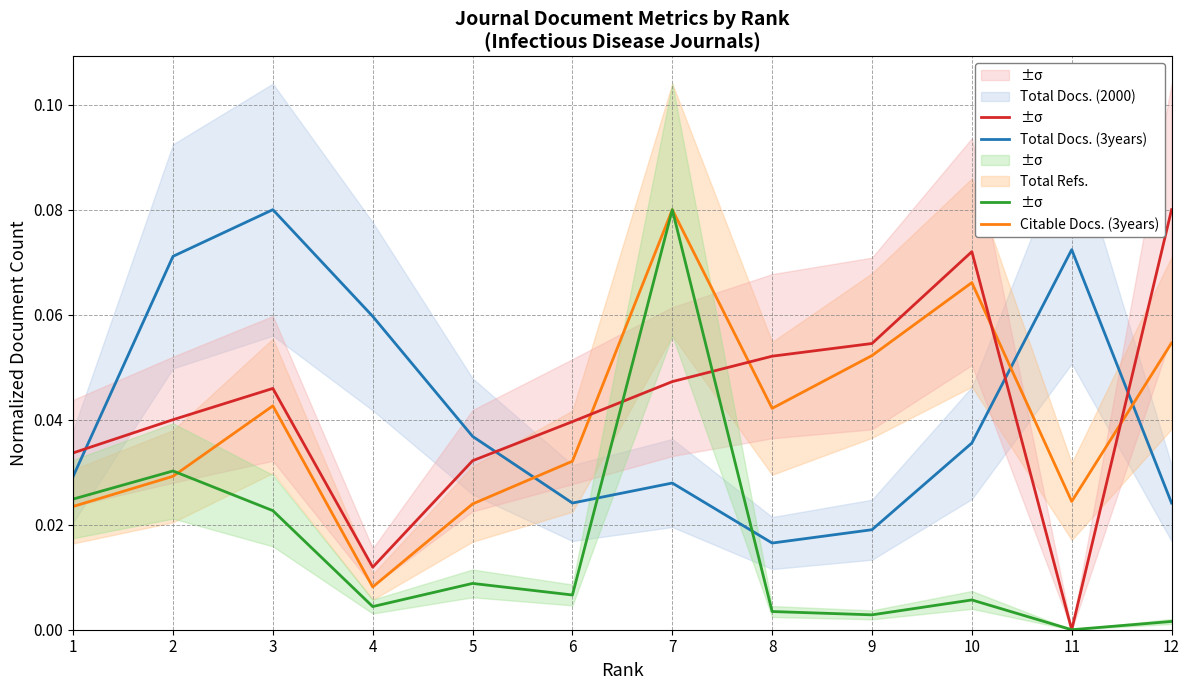

Does the chart display data point markers on the line(s)?

No